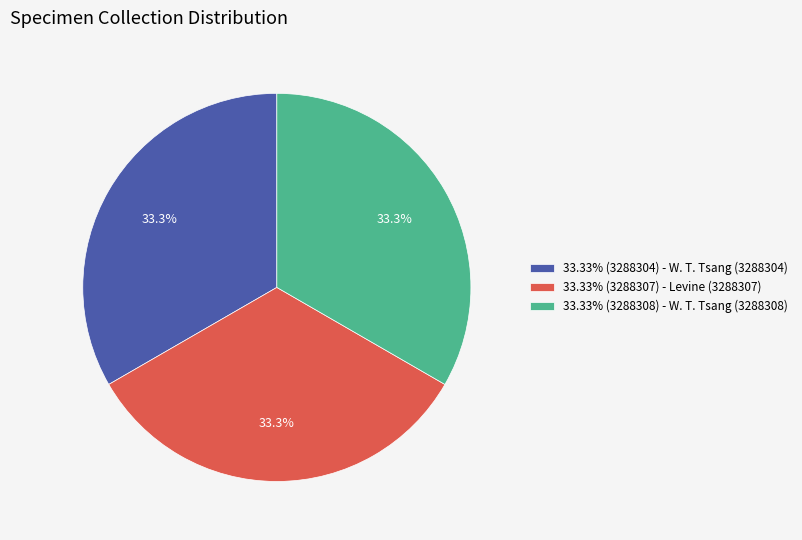

What is the ratio of the value at 33.33% (3288308) - W. T. Tsang (3288308) to the value at 33.33% (3288307) - Levine (3288307)?

1.0